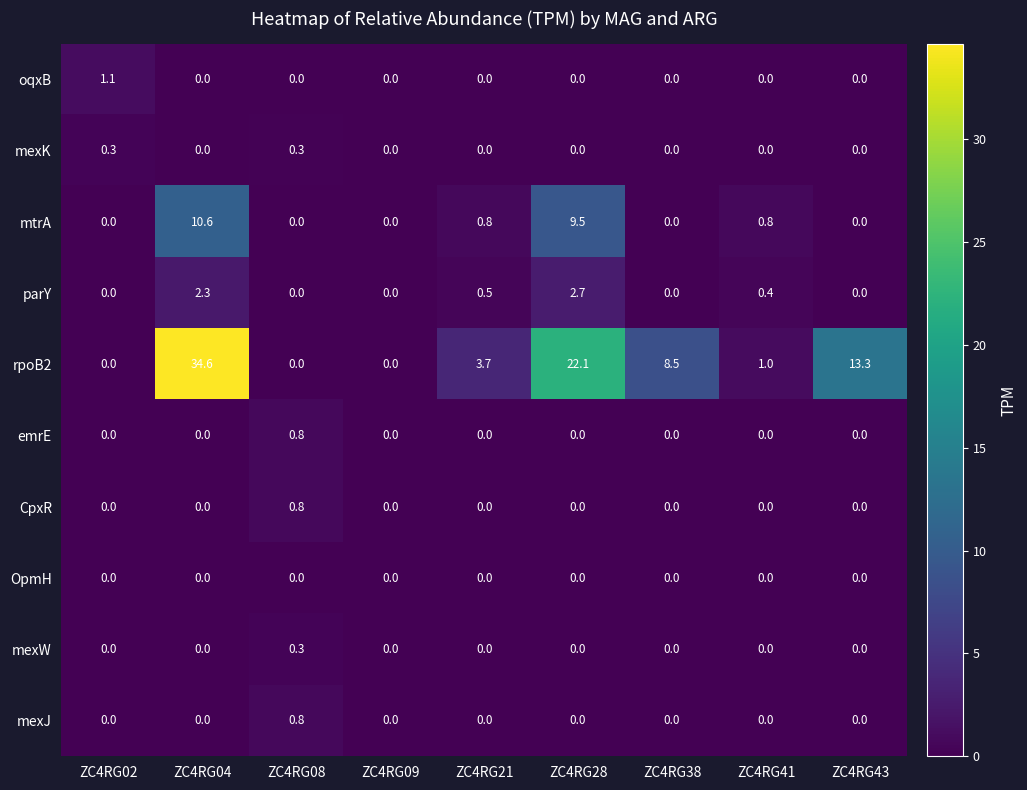

The value of emrE at ZC4RG43 is 0.0. True or false?

True